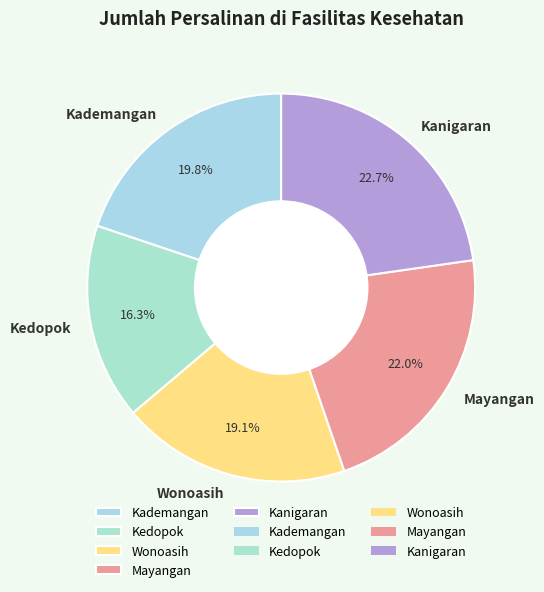

What percentage is the Kedopok slice, to the nearest percent?

16%